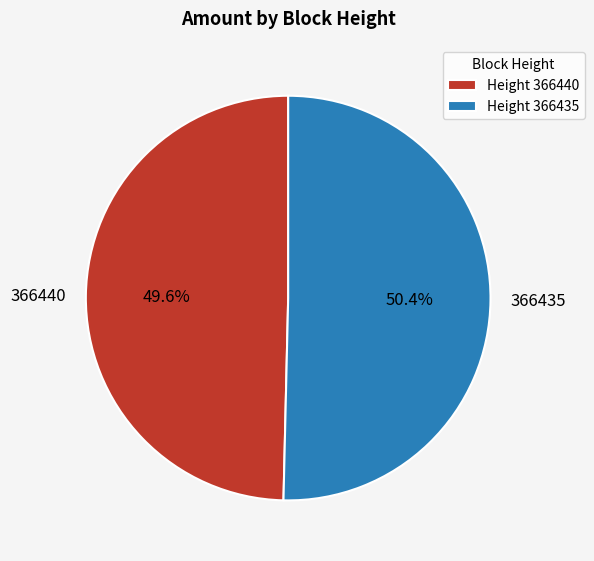

Which slice is the smallest?

366440